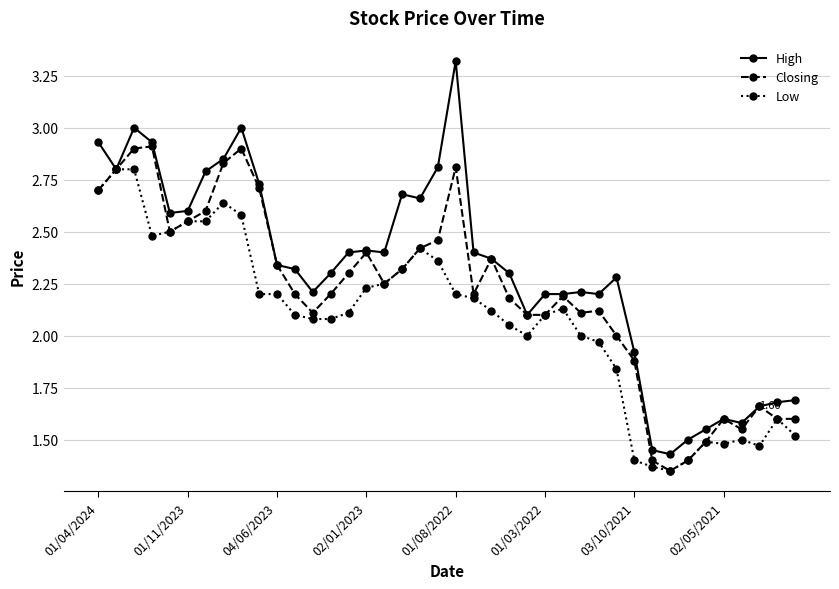

Which series has the largest total across all categories?

High